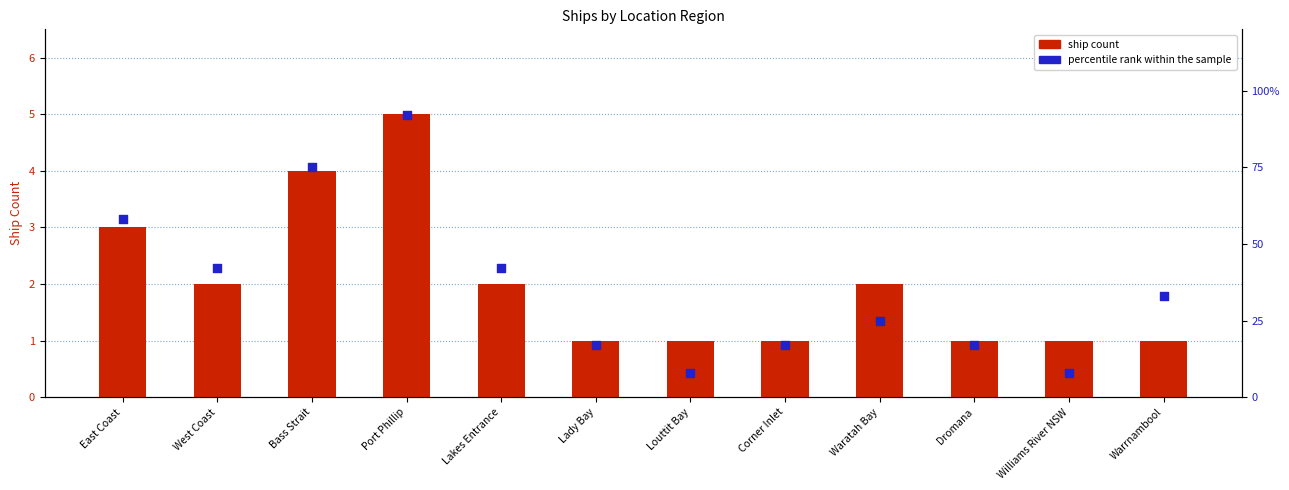

What is the total value across all series at Williams River NSW?

9